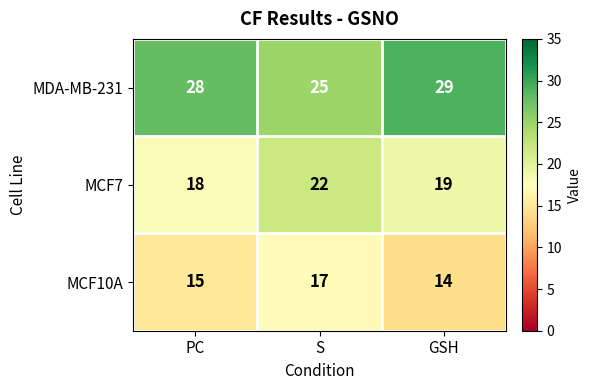

Reading right to left, transcribe all the data shown in this chart.

MDA-MB-231: 29	25	28
MCF7: 19	22	18
MCF10A: 14	17	15